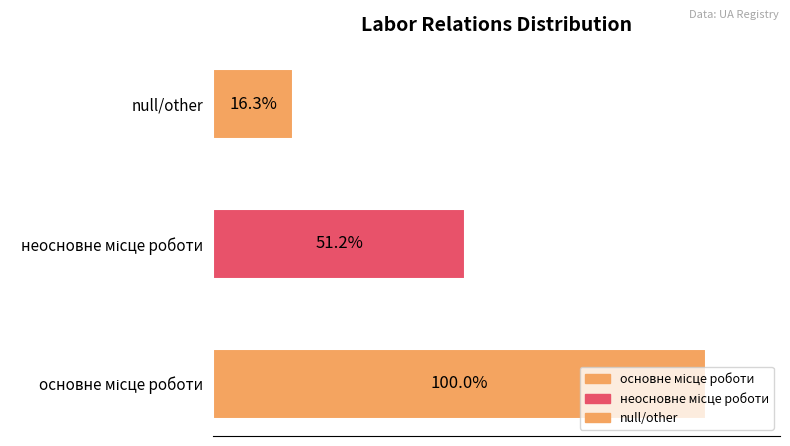

Does the chart contain any negative values?

No